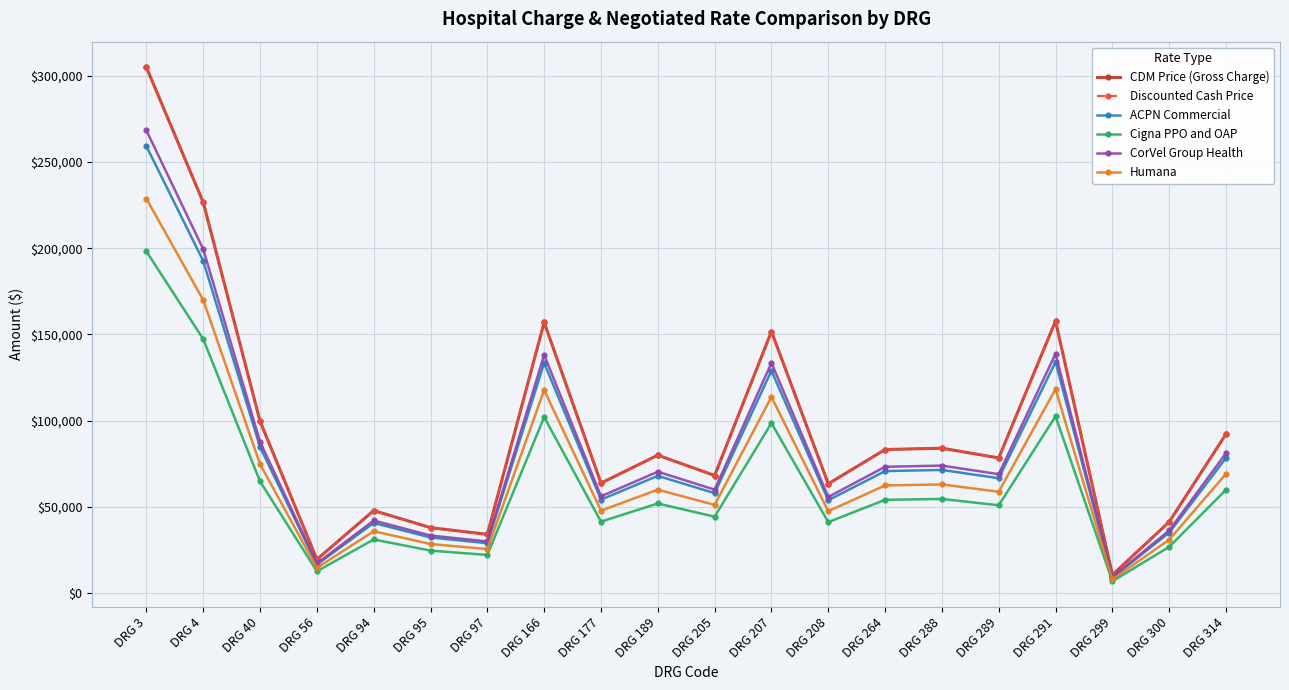

How many interior local peaks does the CDM Price (Gross Charge) series have?

6